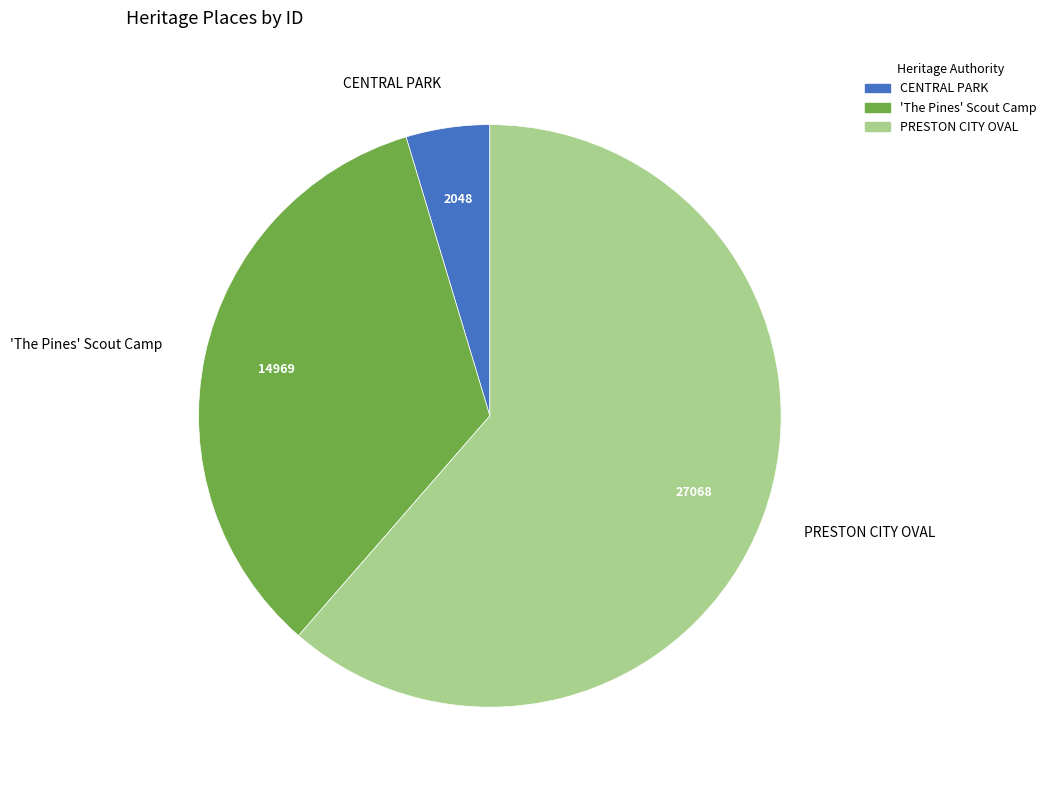

Rank the categories by value from lowest to highest.

CENTRAL PARK, 'The Pines' Scout Camp, PRESTON CITY OVAL